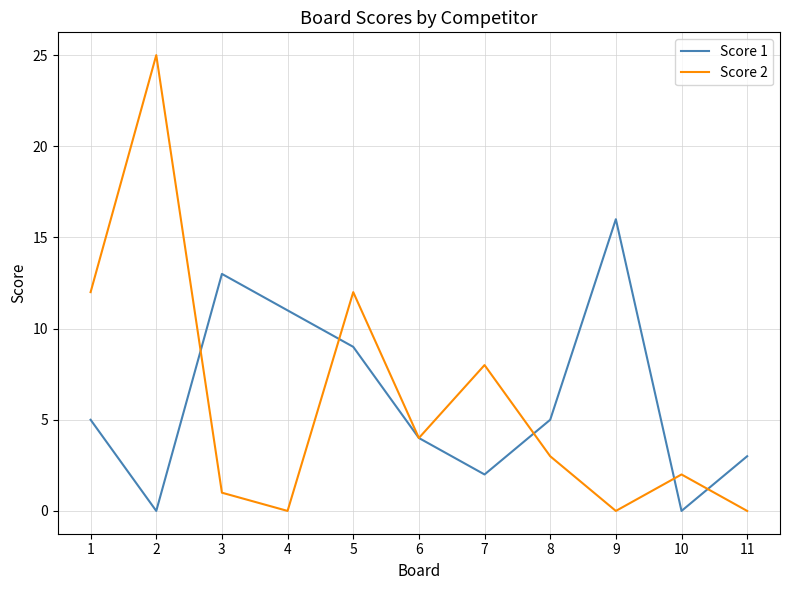

Count the number of data series in this chart.

2